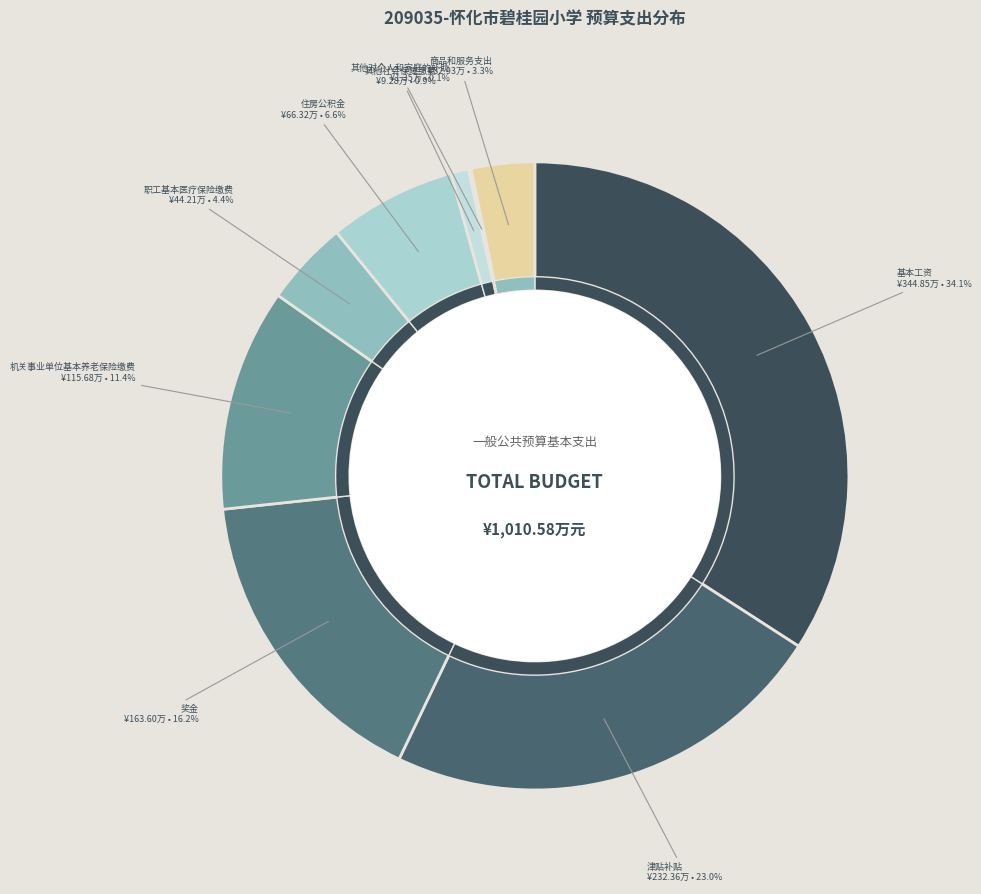

What percentage is NOT represented by 其他社会保障缴费?

99.1%